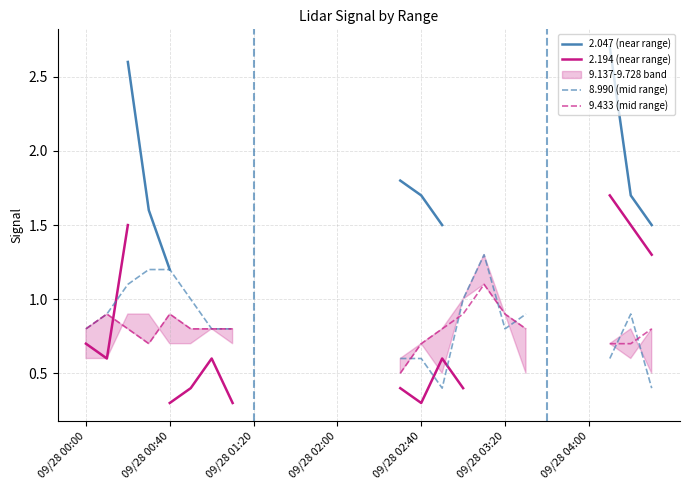

How many values in the 2.047 (near range) series exceed 0?

10